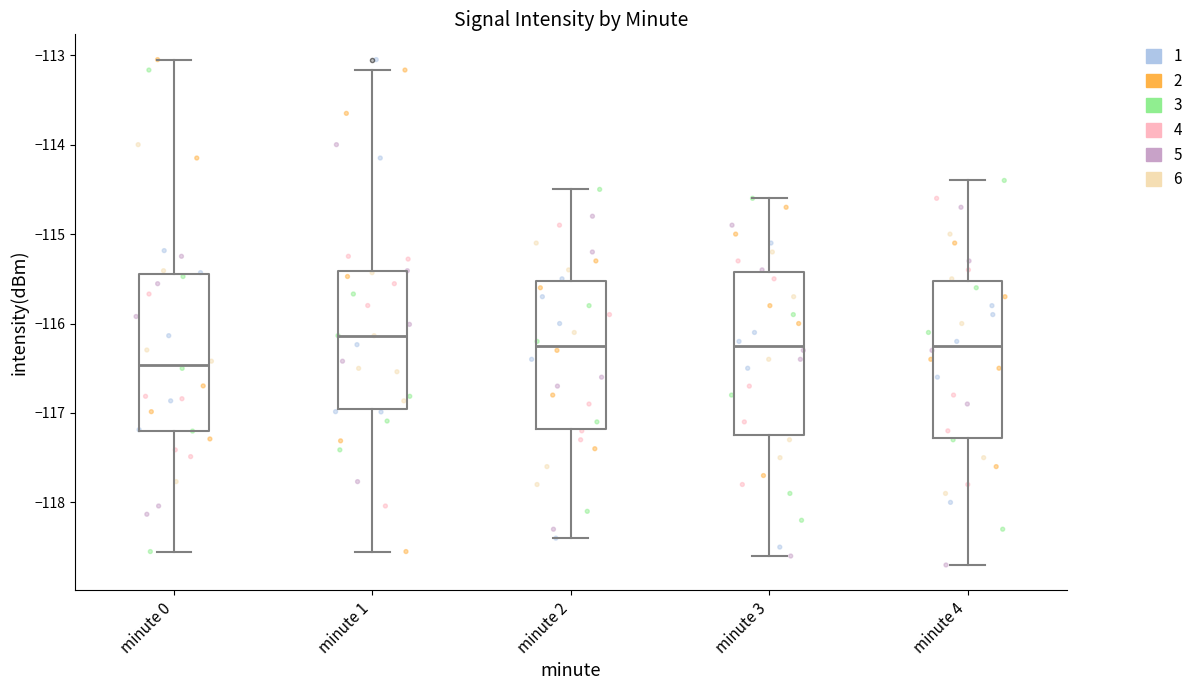

Which box's median line is the lowest?

minute 0